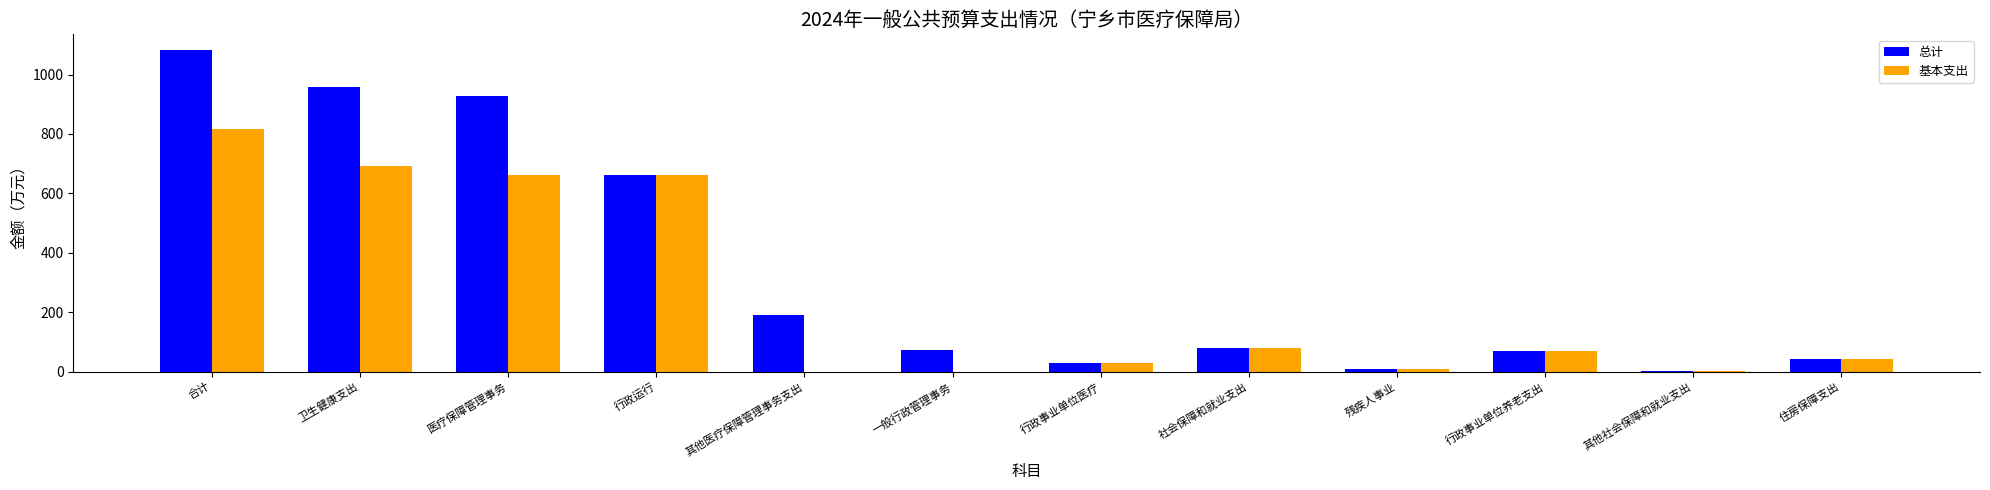

Between 医疗保障管理事务 and 其他社会保障和就业支出, which series saw the biggest shift?

总计